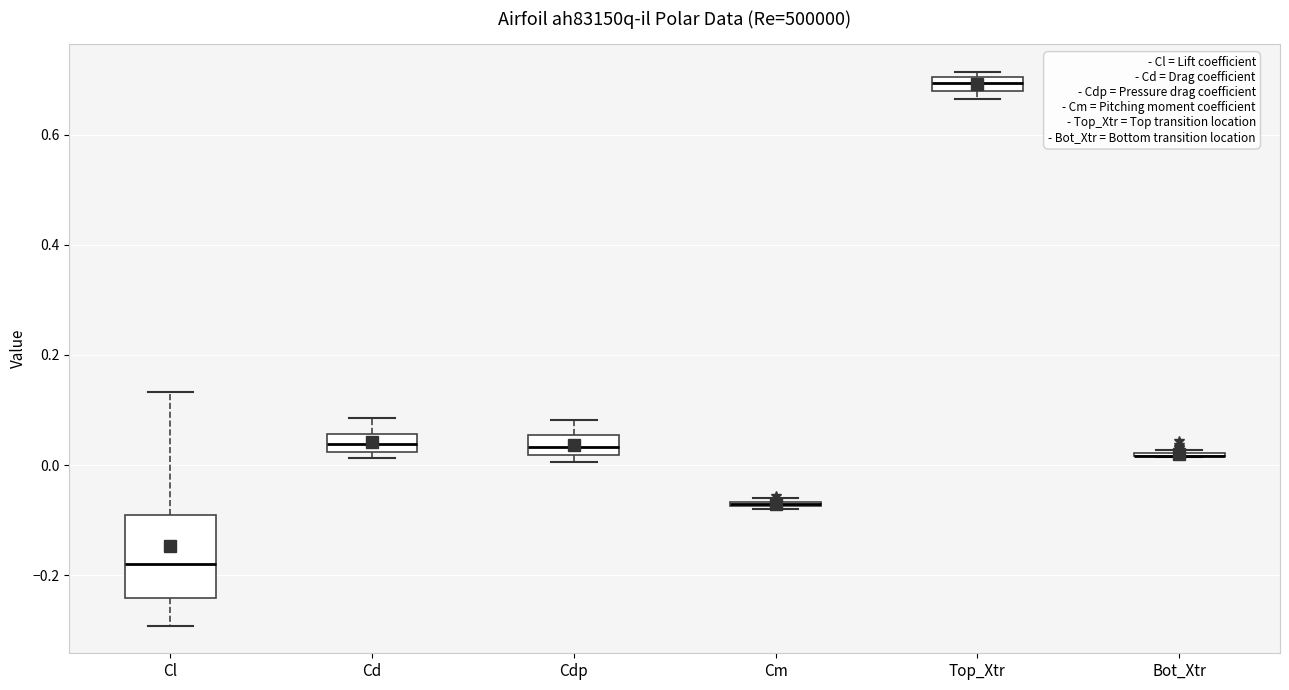

Comparing the boxes themselves (not the whiskers), which one is the tallest?

Cl